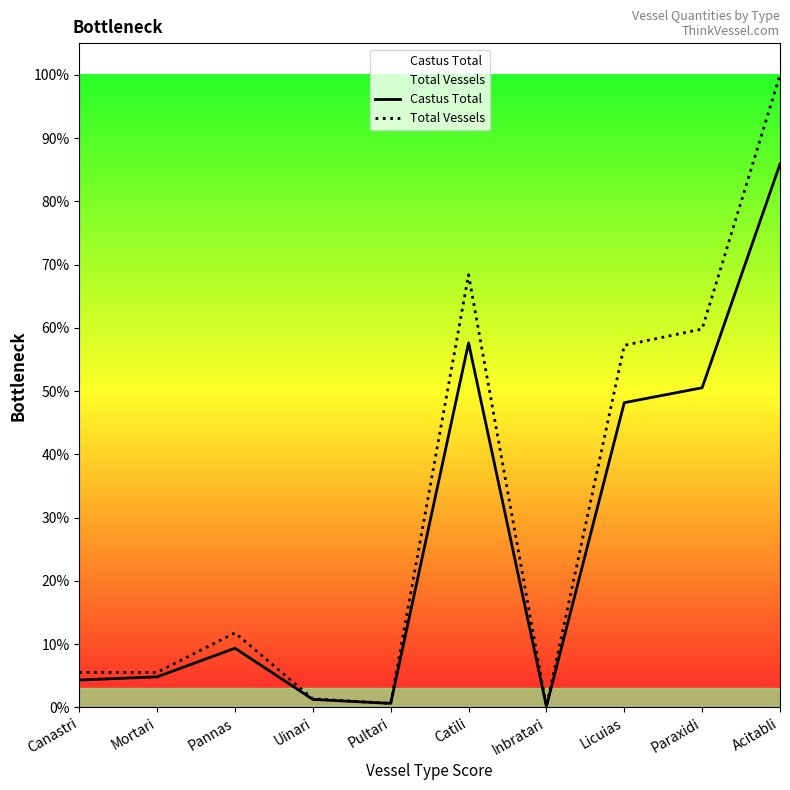

Is the value of Total Vessels at Acitabli greater than the value of Castus Total at Catili?

Yes